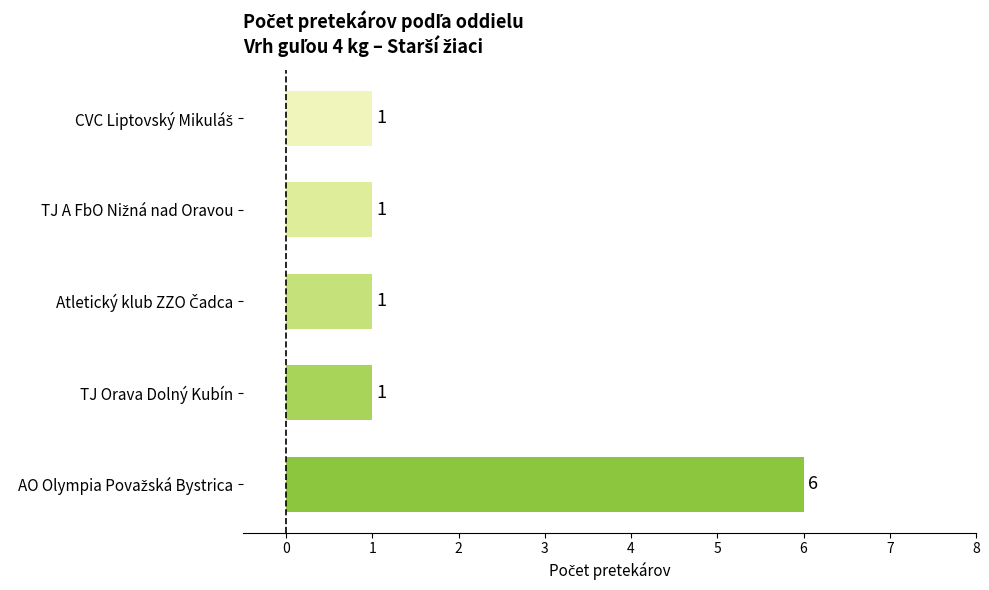

Reading bottom to top, what are all the values shown in this chart?

6	1	1	1	1